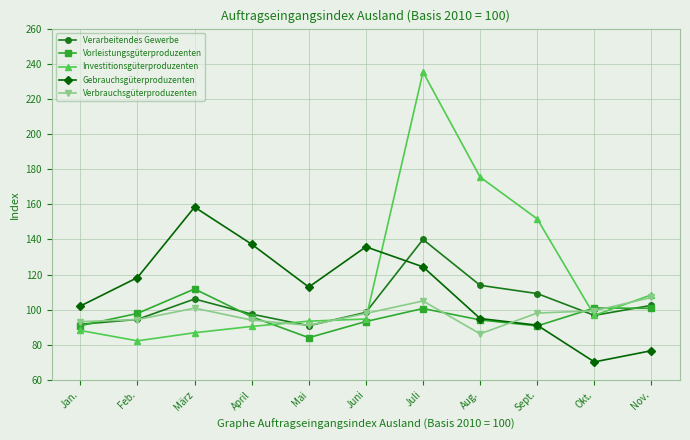

Where is the first local maximum for Vorleistungsgüterproduzenten?

März